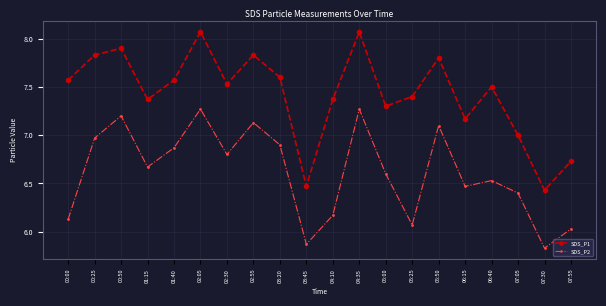

Where is the first local minimum for SDS_P1?

01:15